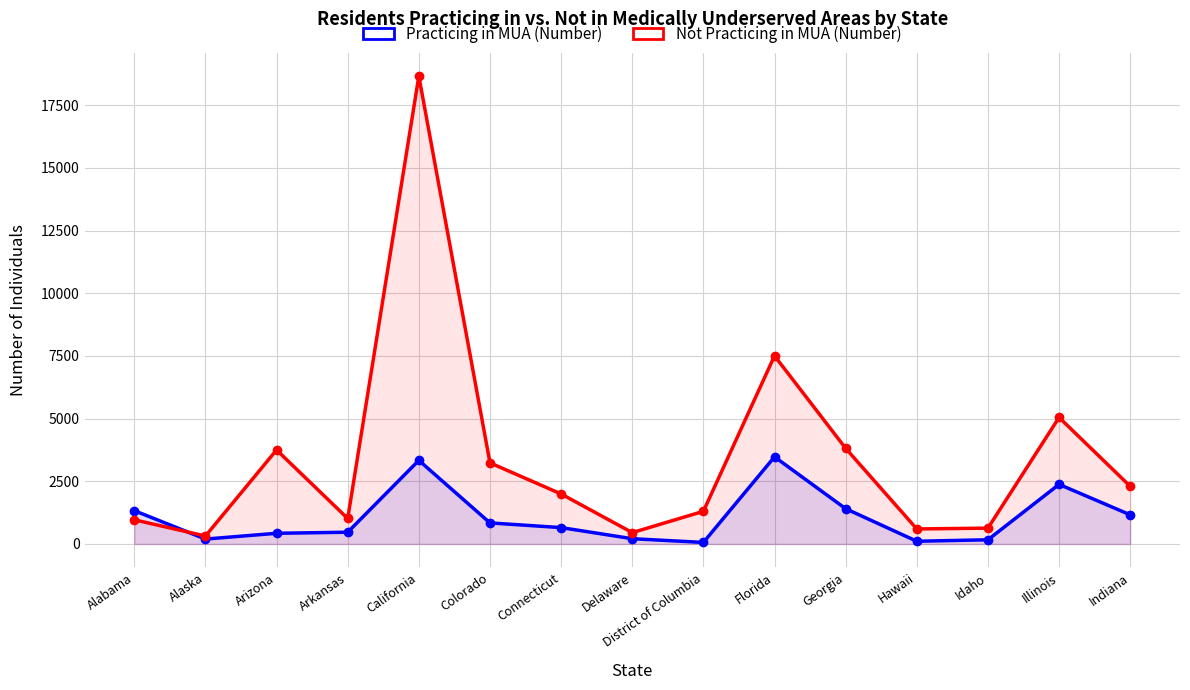

What is the difference between the highest and lowest values at Indiana?

1138